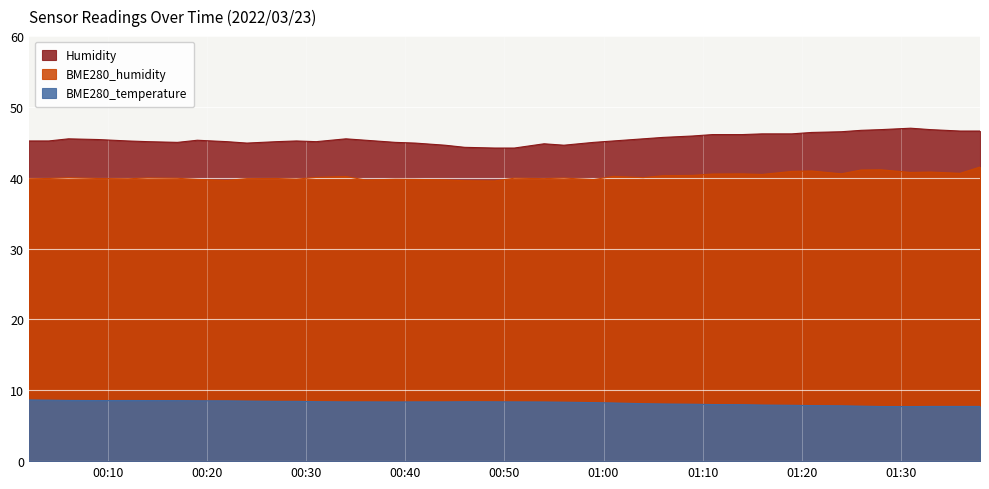

Which category has the highest value in the Humidity series?

2022/03/23 01:31